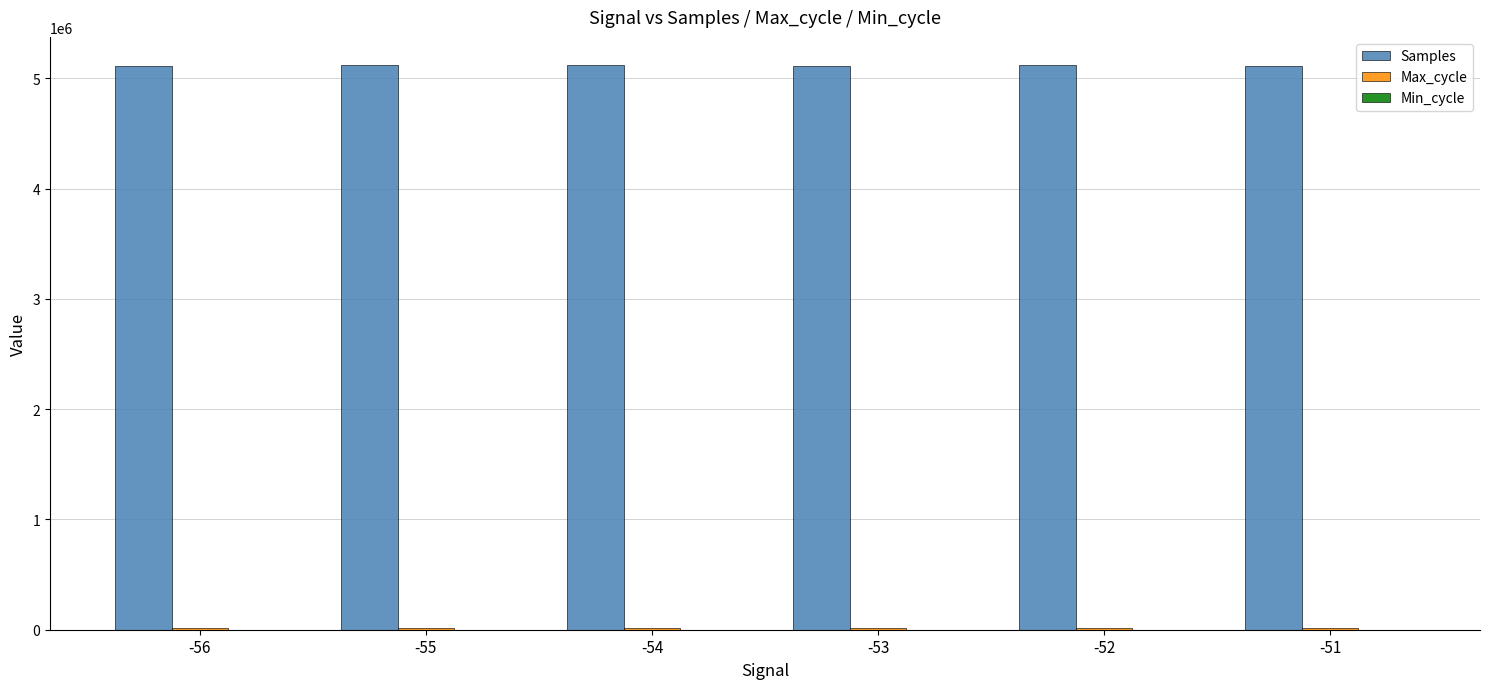

Which series has the largest total across all categories?

Samples